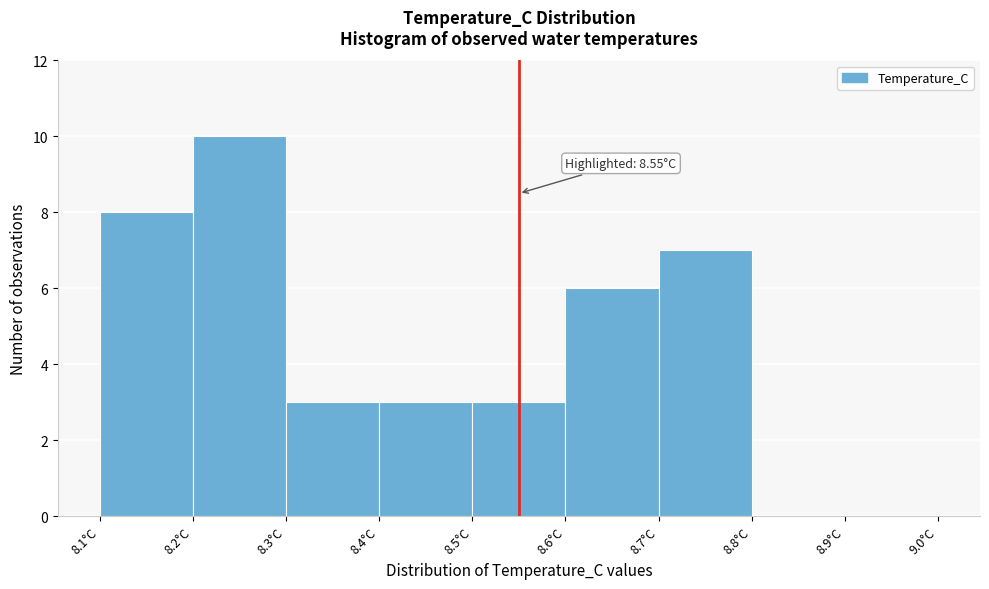

Over which range of the x-axis is the bar tallest?

8.2 to 8.3